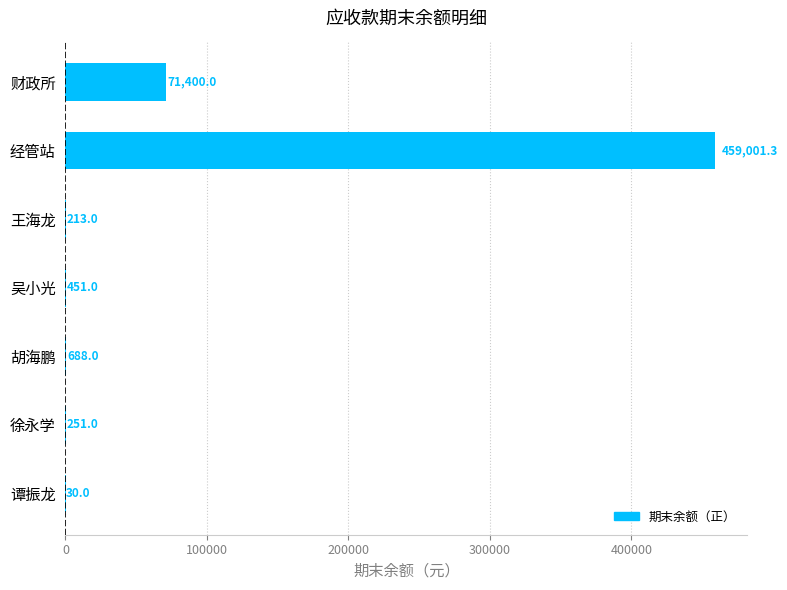

Reading top to bottom, list all the values displayed in this chart.

财政所=71400.0	经管站=459001.3	王海龙=213.0	吴小光=451.0	胡海鹏=688.0	徐永学=251.0	谭振龙=30.0